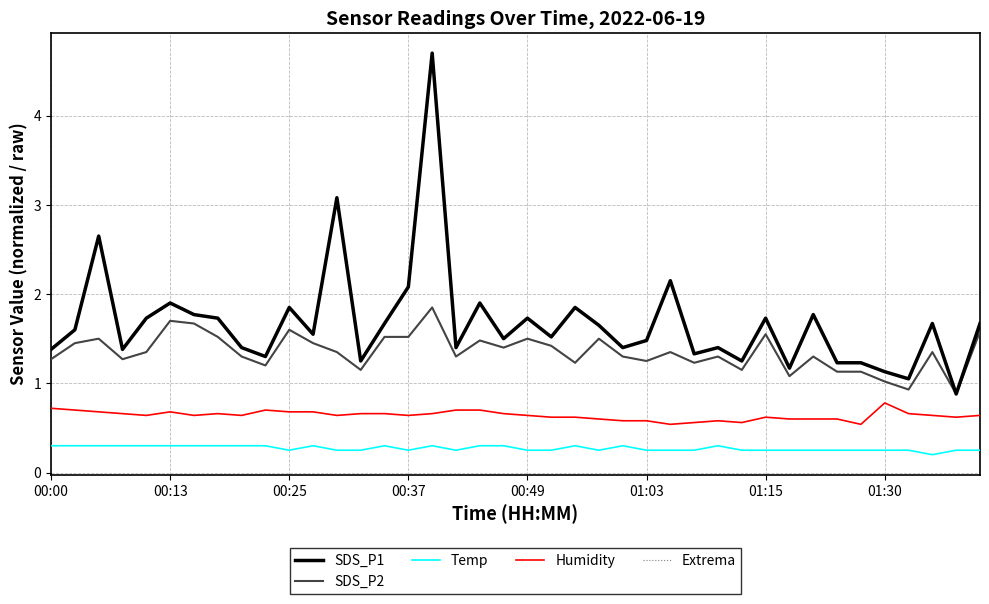

Does the chart have visible grid lines?

Yes